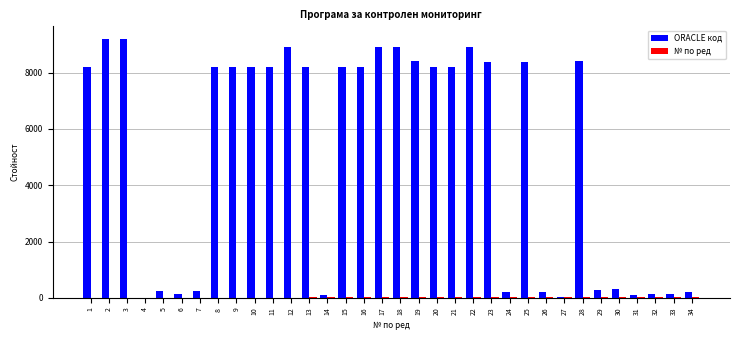

What is the spread (max minus min) of values at 7?

244